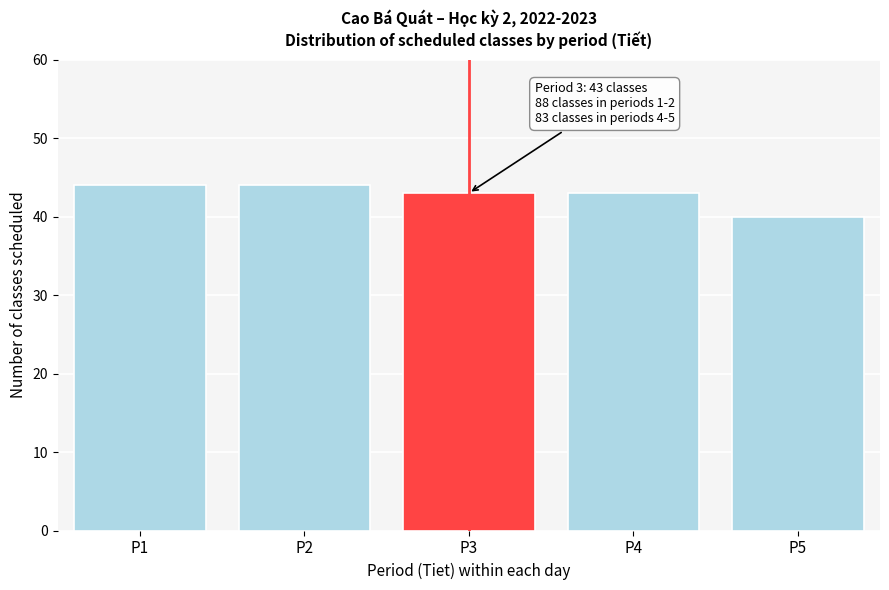

Reading left to right, list all the values displayed in this chart.

44	44	43	43	40